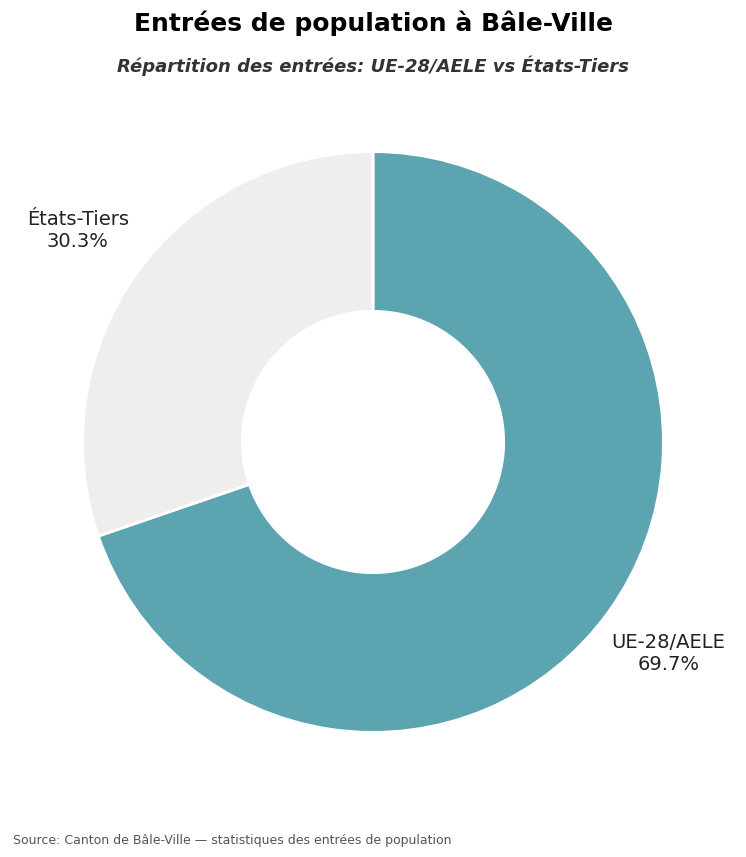

Is there a majority slice in this chart?

Yes